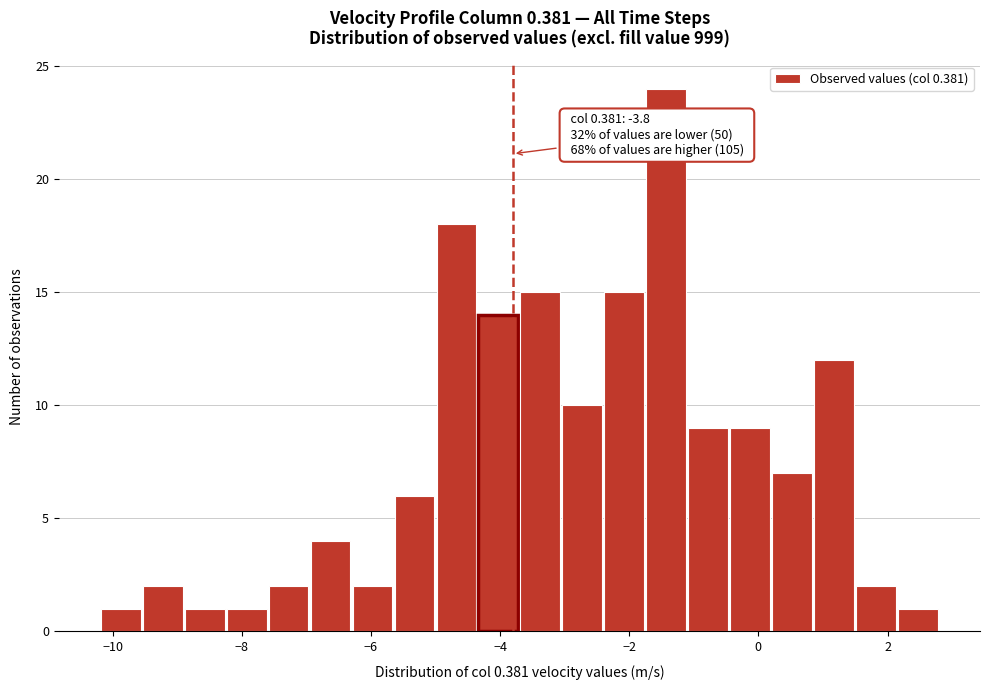

Around what value on the x-axis is the tallest bar? Give the approximate position of its centre, as read against the axis.

-1.4